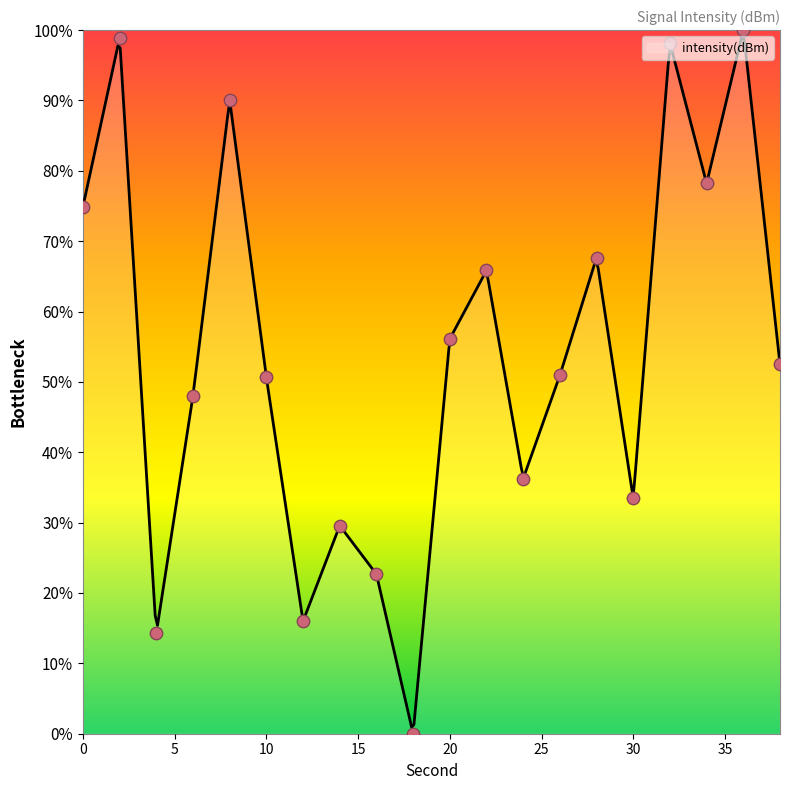

What is the change in value from 6 to 38?

+4.5